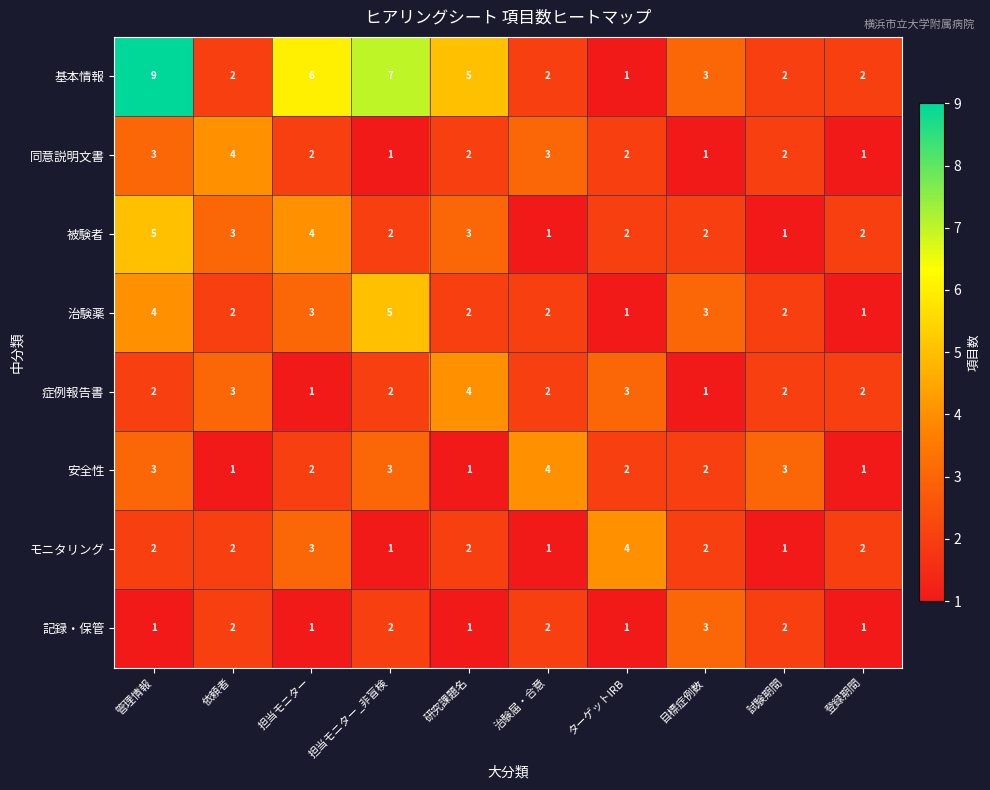

Count the 同意説明文書 values in the range 1 to 3.

9